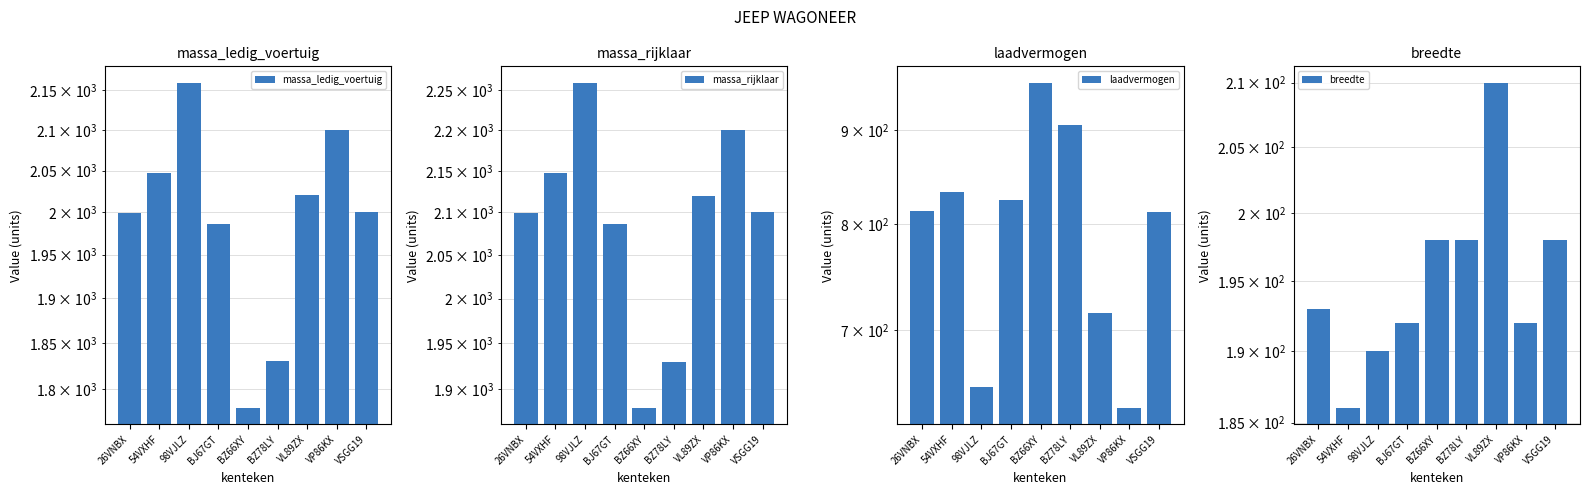

Reading left to right, what are all the values shown in this chart?

massa_ledig_voertuig: 1999	2047	2160	1986	1780	1830	2020	2100	2000
massa_rijklaar: 2099	2147	2260	2086	1880	1930	2120	2200	2100
laadvermogen: 813	833	652	824	955	905	715	635	812
breedte: 193	186	190	192	198	198	210	192	198